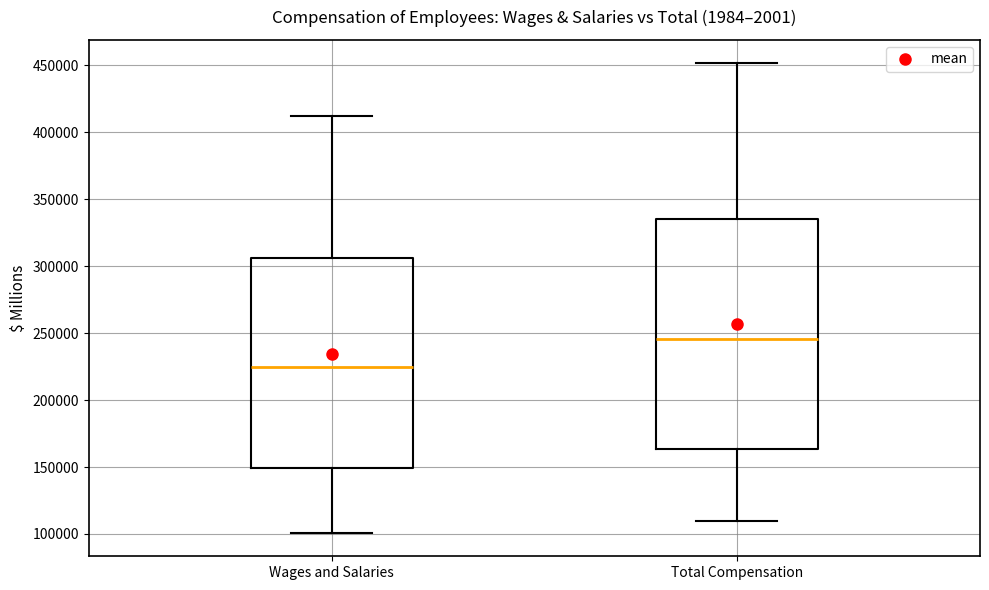

Comparing the boxes themselves (not the whiskers), which one is the tallest?

Total Compensation